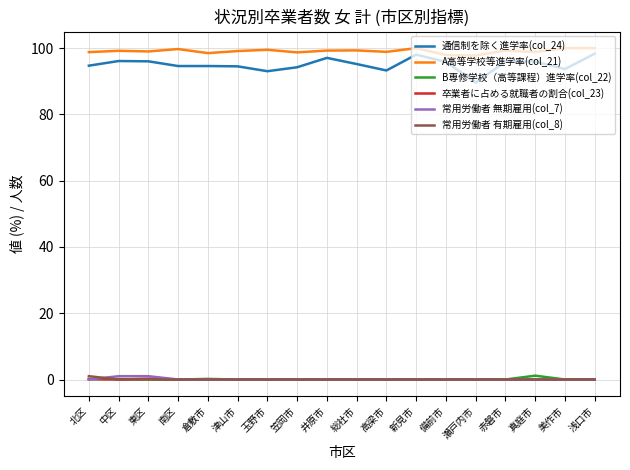

True or false: B専修学校（高等課程）進学率(col_22) and 通信制を除く進学率(col_24) cross at least once.

False